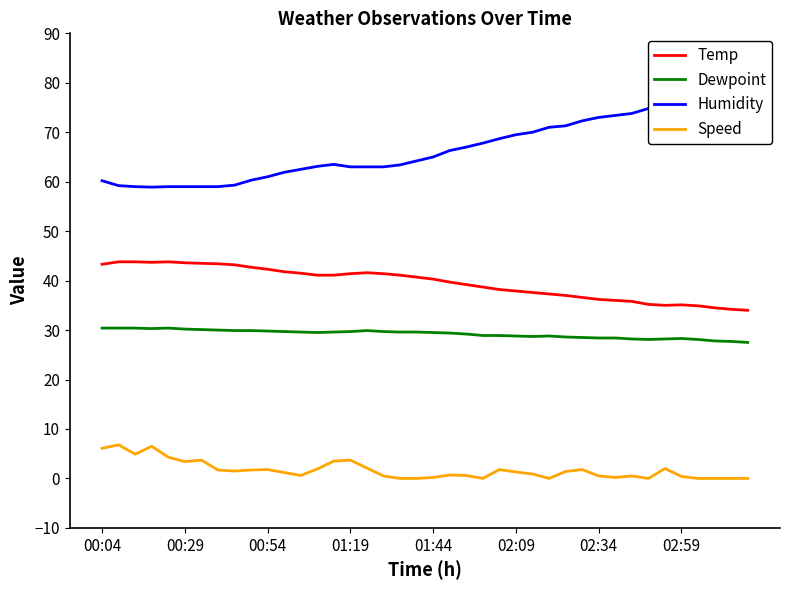

True or false: Speed and Temp intersect in this chart.

False